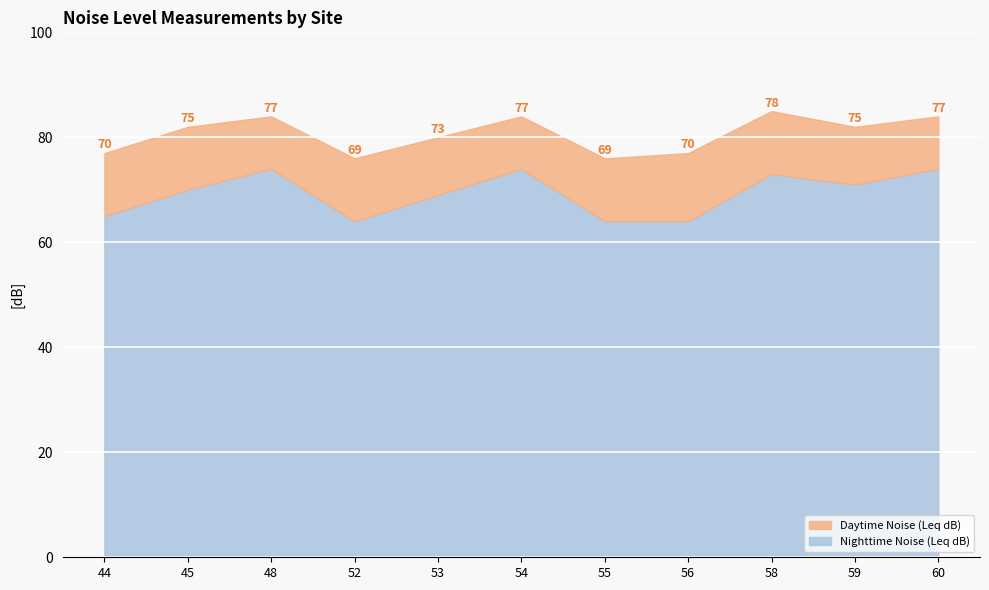

The value of Nighttime Noise (Leq dB) at 58 is 21. True or false?

False